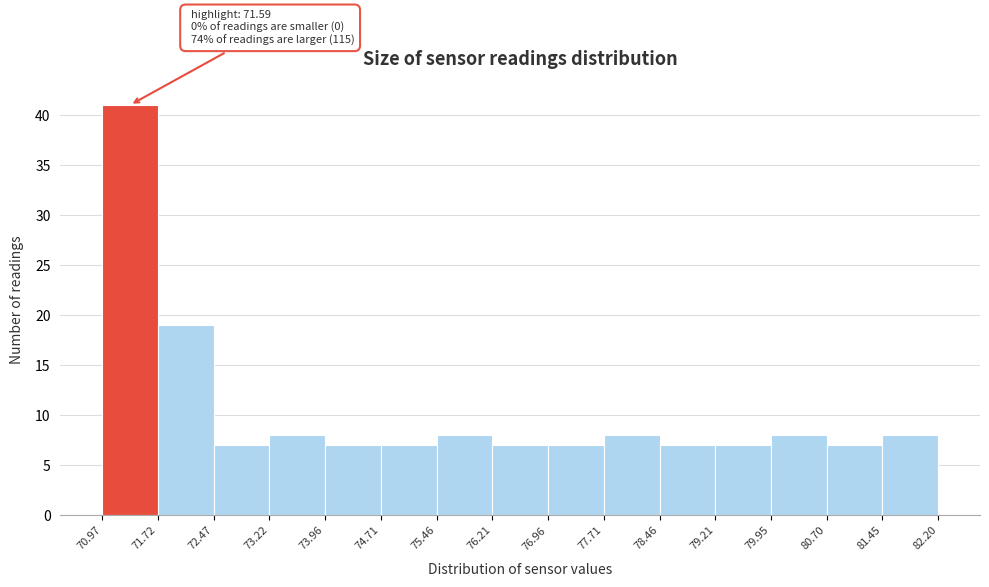

Over which range of the x-axis is the bar tallest?

70.97 to 71.72